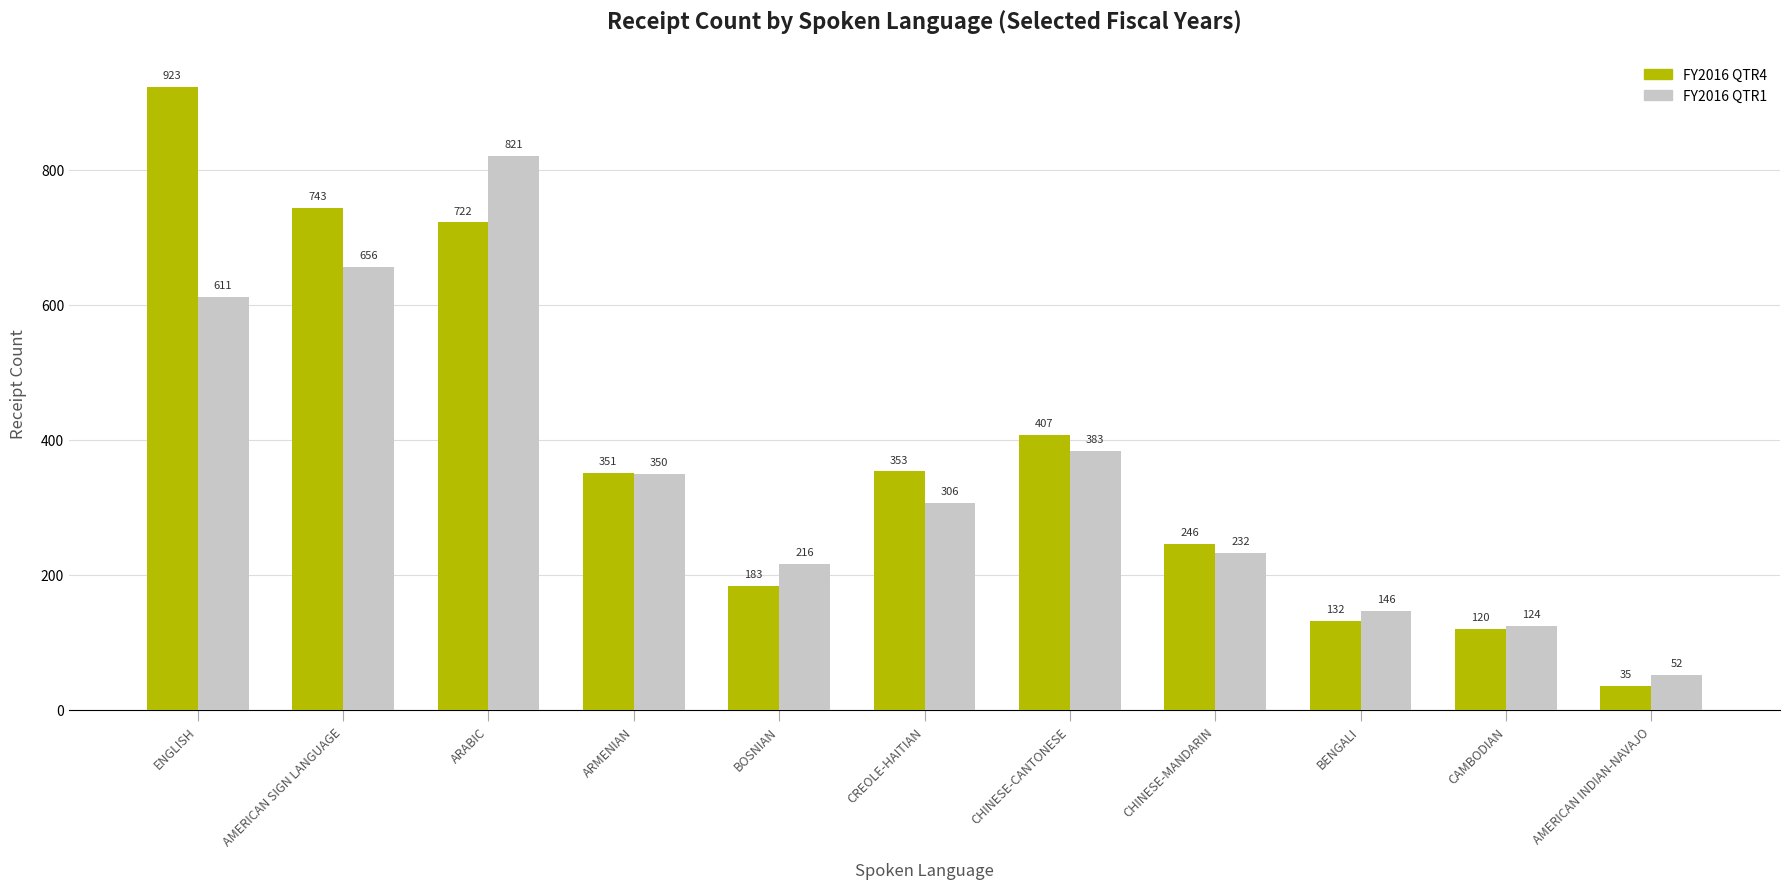

What position from the left is CHINESE-CANTONESE?

7